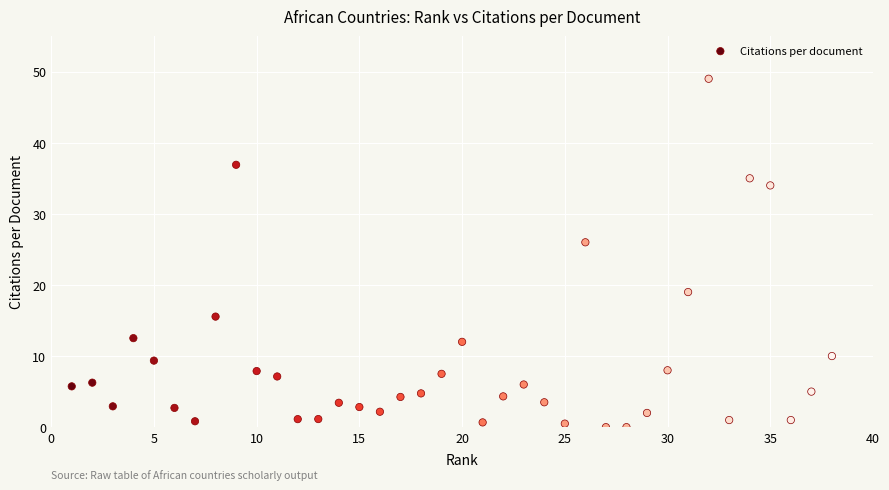

What is the range of X values (max minus min)?

37.0